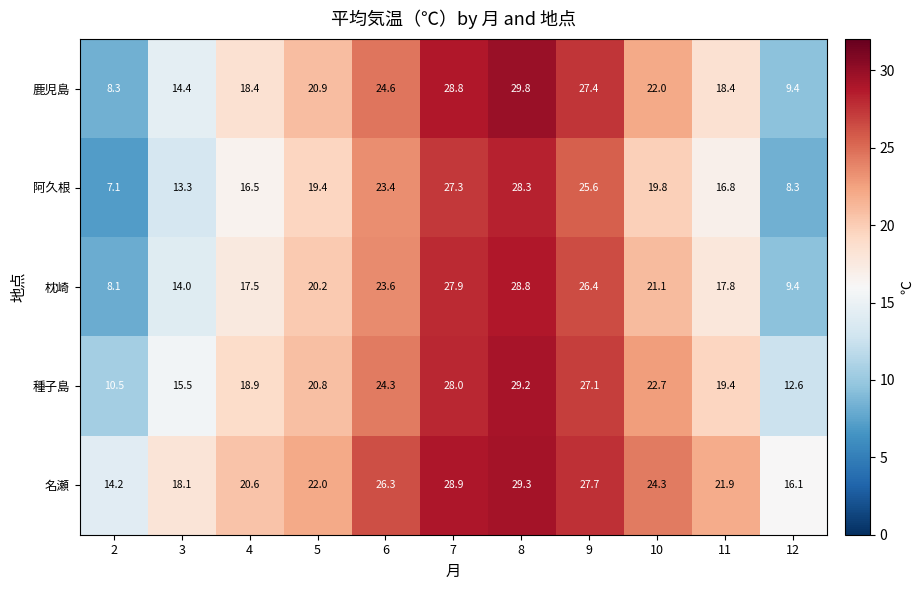

At 6, list the series in order from largest to smallest.

名瀬, 鹿児島, 種子島, 枕崎, 阿久根